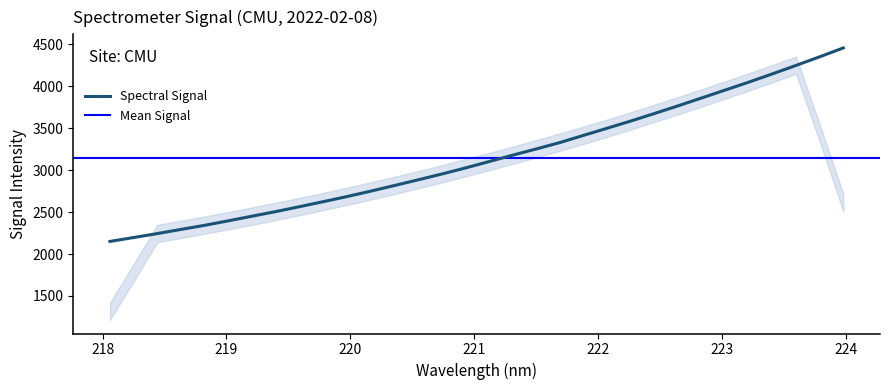

True or false: the data shows 3584.8 at 222.263.

True